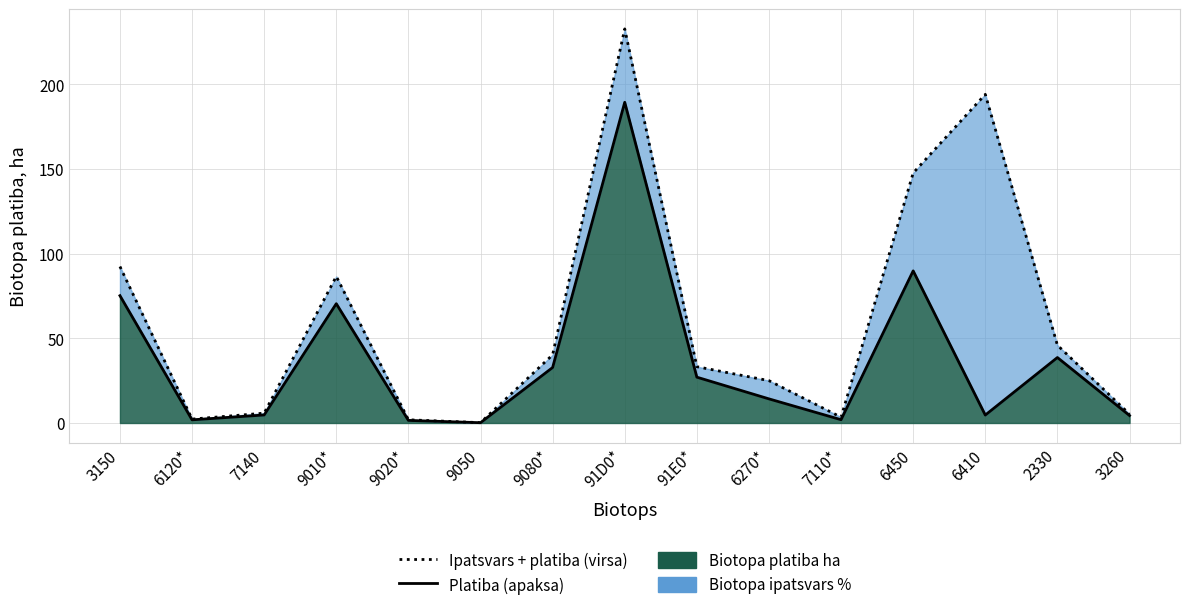

What is the greatest value displayed?

232.7